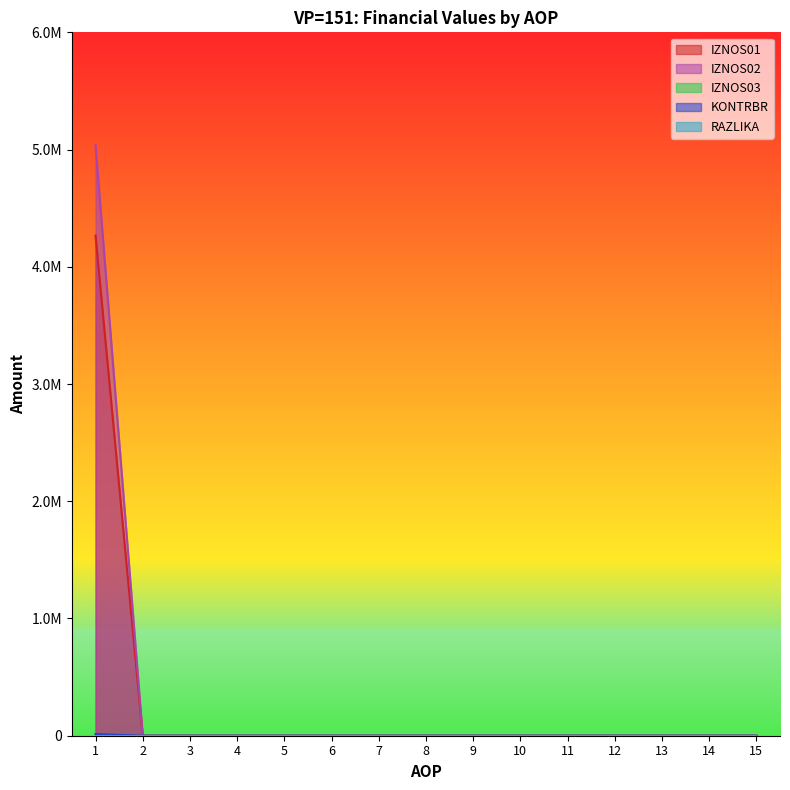

True or false: IZNOS02 and KONTRBR intersect in this chart.

False